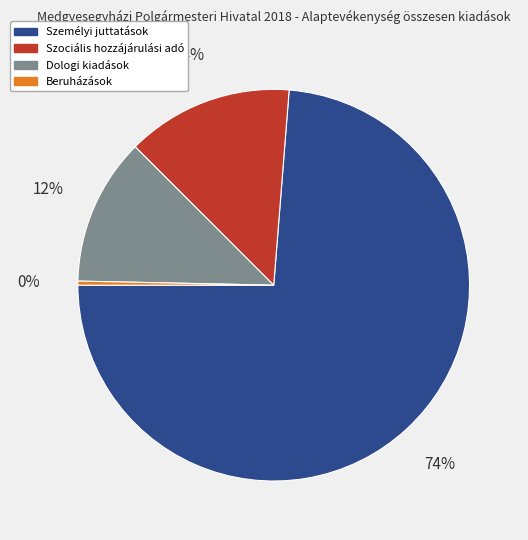

To the nearest percent, what is the average slice percentage?

25%